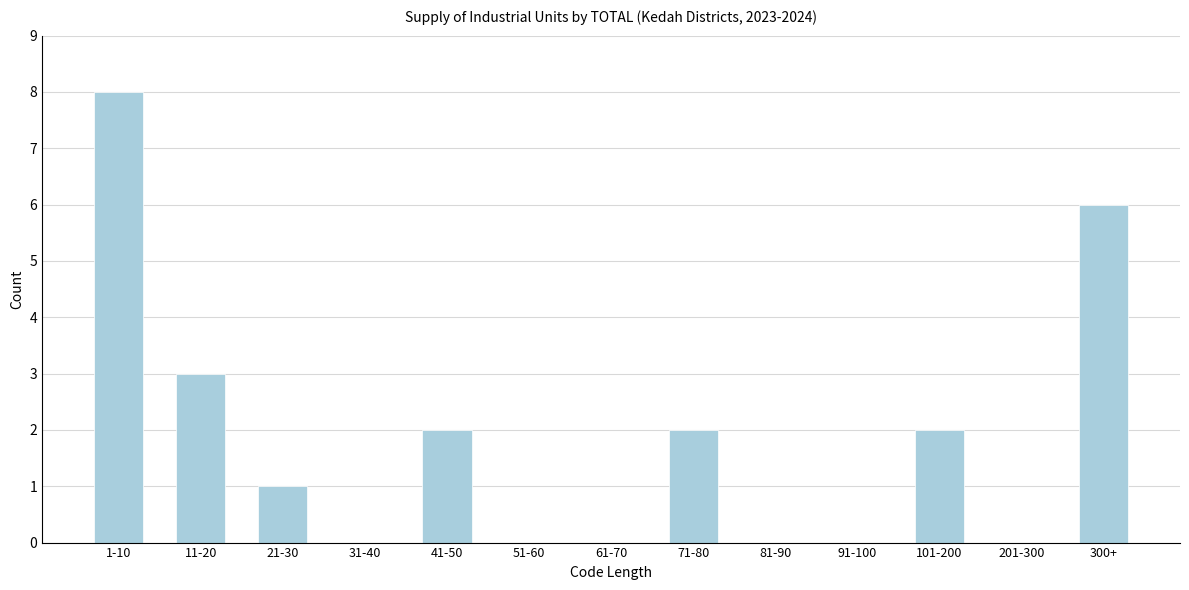

Reading left to right, list all the values displayed in this chart.

1-10=8	11-20=3	21-30=1	31-40=0	41-50=2	51-60=0	61-70=0	71-80=2	81-90=0	91-100=0	101-200=2	201-300=0	300+=6